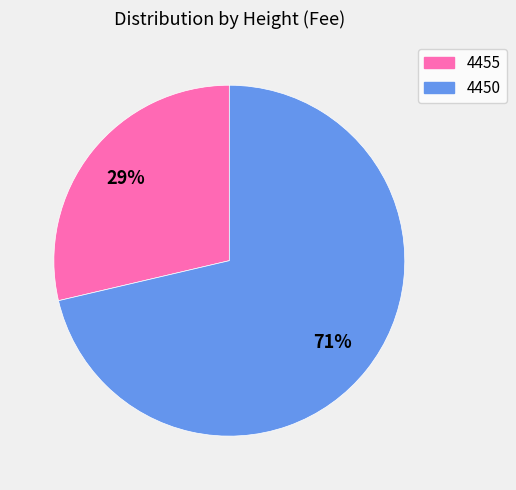

To the nearest percent, what percentage of the pie is 4450?

71%